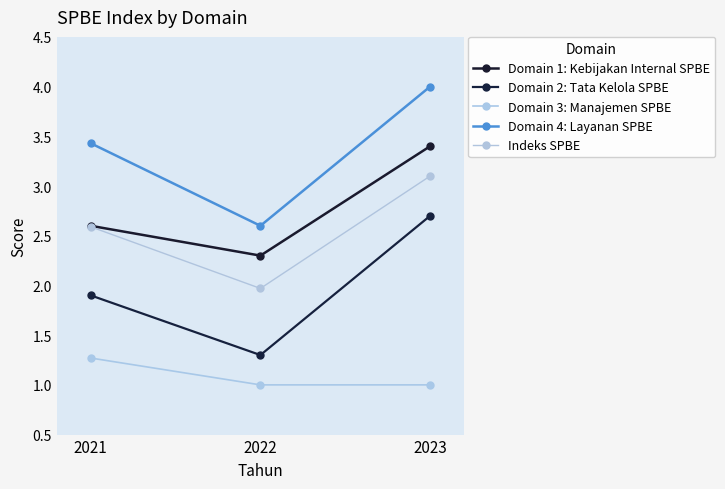

At which label is Indeks SPBE closest to 2?

2022